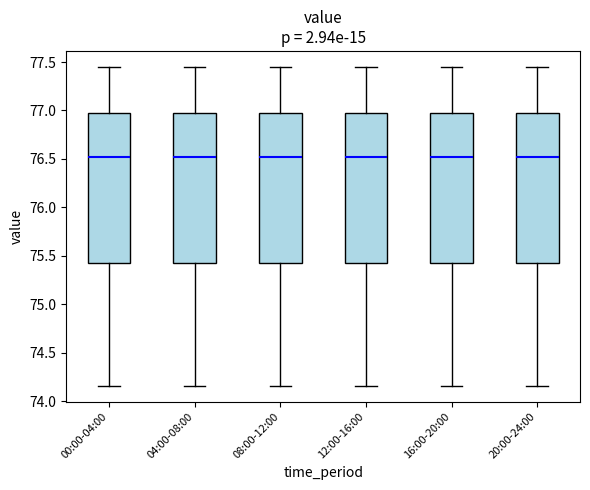

Reading left to right, read every box against the y-axis: the position of its median line, the range the box covers, and the ends of its whiskers. The values are not printed on the chart, so give them approximately, as read against the axis.

00:00-04:00: median 76.50, box 75.45 to 76.95, whiskers 74.15 to 77.45
04:00-08:00: median 76.50, box 75.45 to 76.95, whiskers 74.15 to 77.45
08:00-12:00: median 76.50, box 75.45 to 76.95, whiskers 74.15 to 77.45
12:00-16:00: median 76.50, box 75.45 to 76.95, whiskers 74.15 to 77.45
16:00-20:00: median 76.50, box 75.45 to 76.95, whiskers 74.15 to 77.45
20:00-24:00: median 76.50, box 75.45 to 76.95, whiskers 74.15 to 77.45